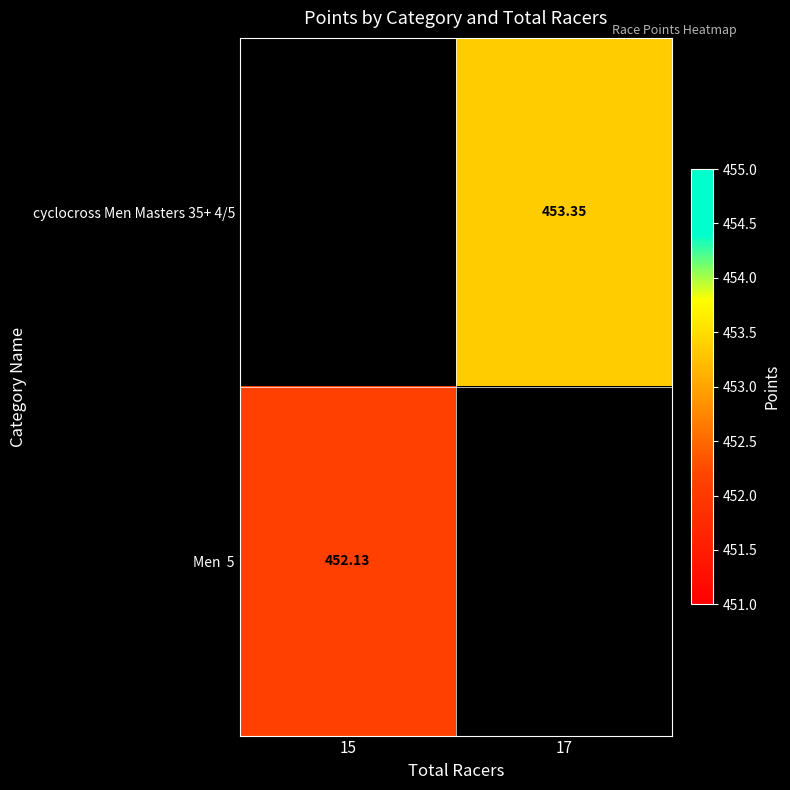

How many data points in cyclocross Men Masters 35+ 4/5 are above 453?

1